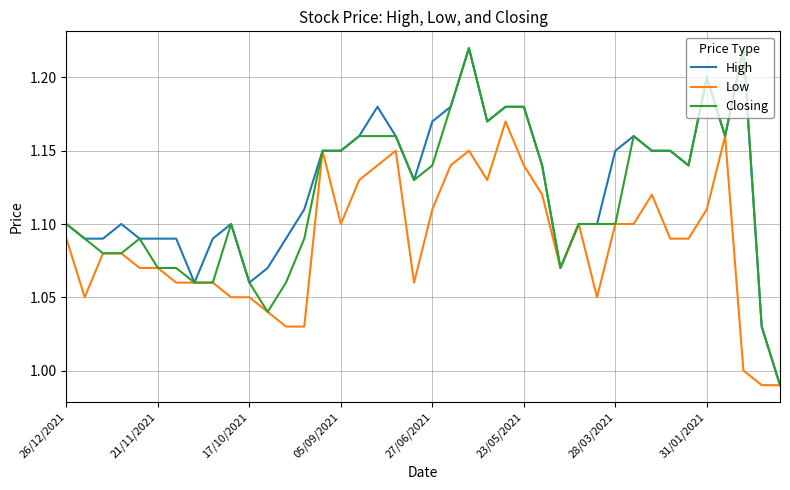

Rank the series by their average value, from lowest to highest.

Low, Closing, High